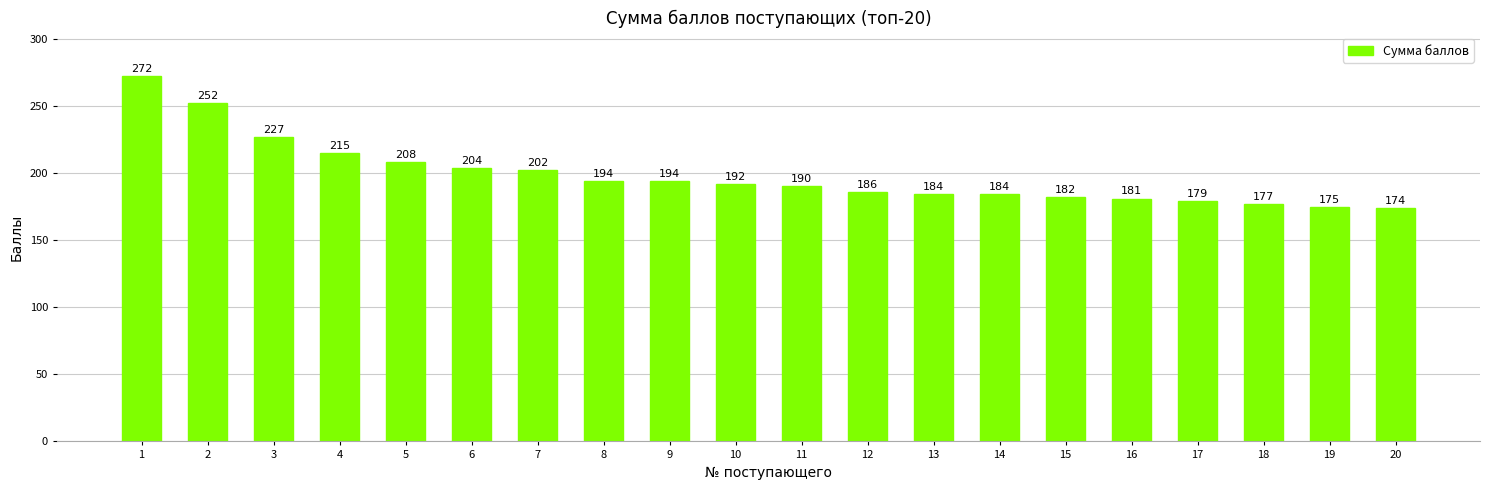

The chart shows a value of 215 at 4. True or false?

True